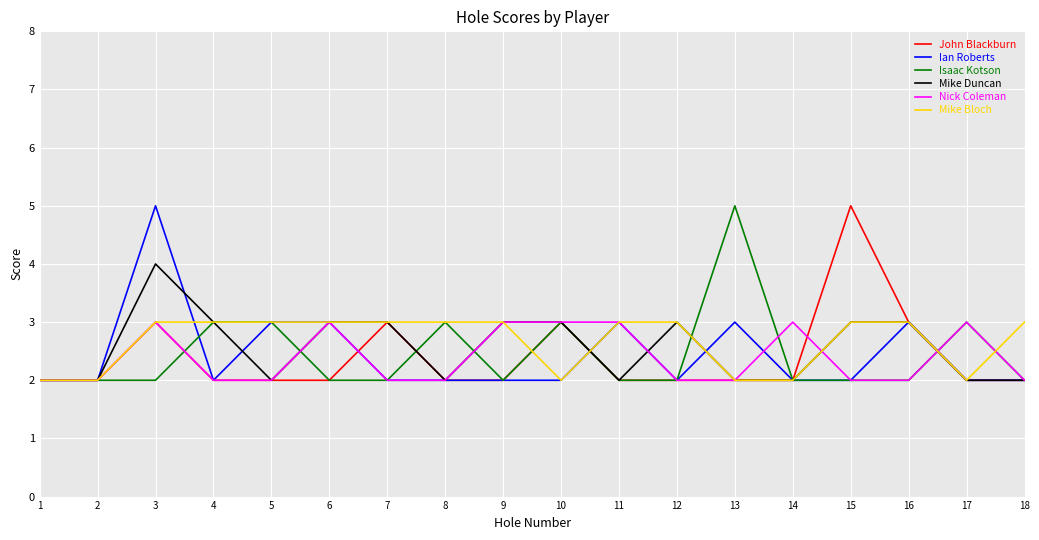

The Mike Duncan series shows 2 at 2. True or false?

True